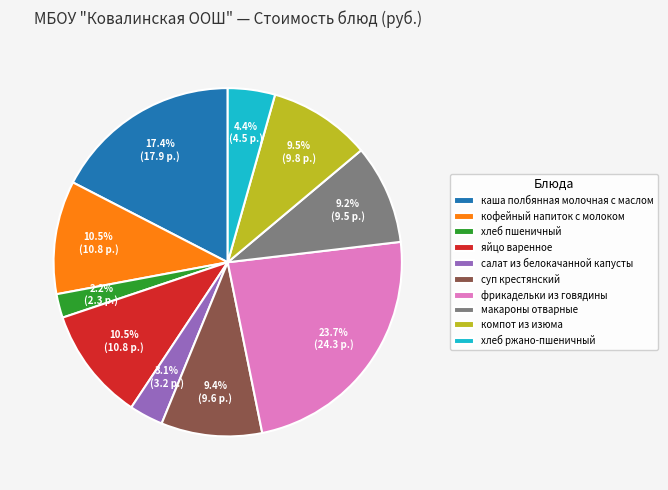

Between каша полбянная молочная с маслом and хлеб ржано-пшеничный, which is larger?

каша полбянная молочная с маслом